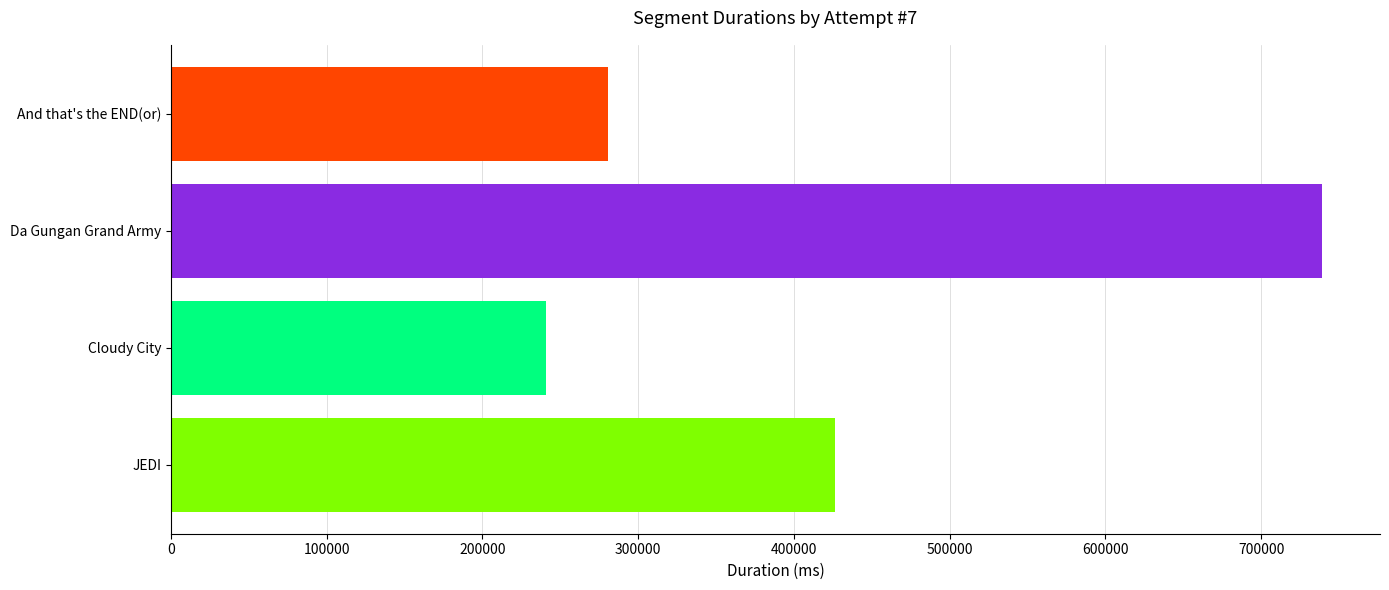

Are the bars grouped side by side (vs. stacked)?

No